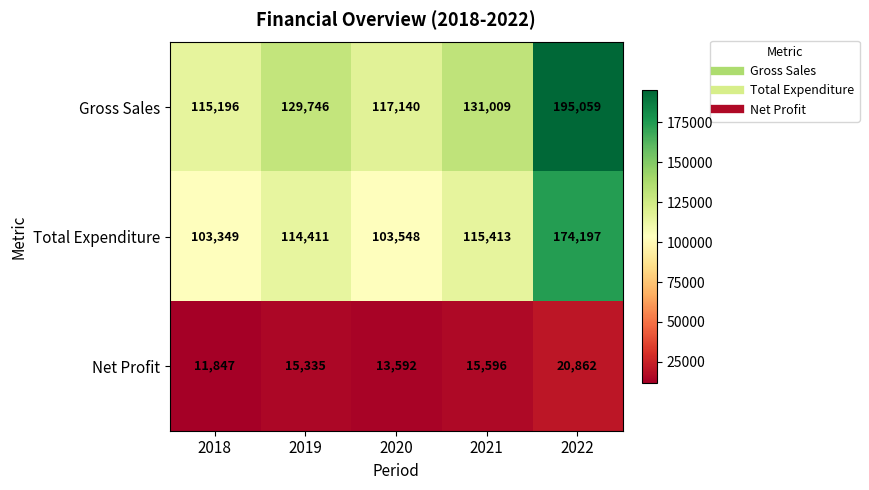

At which category is the sum across all series the highest?

2022